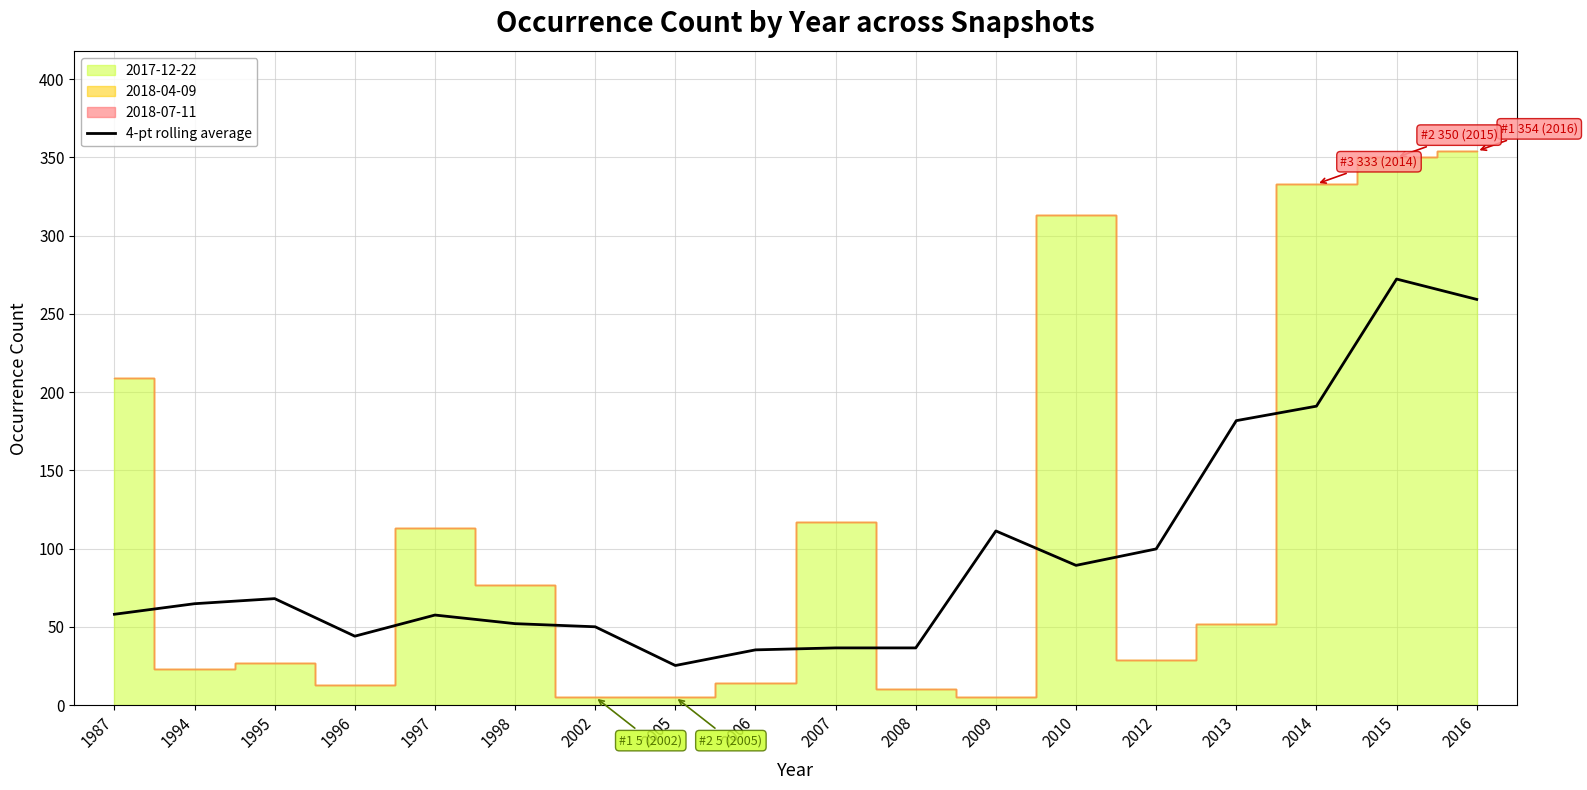

The 4-pt rolling average series shows 5.7 at 2005. True or false?

False